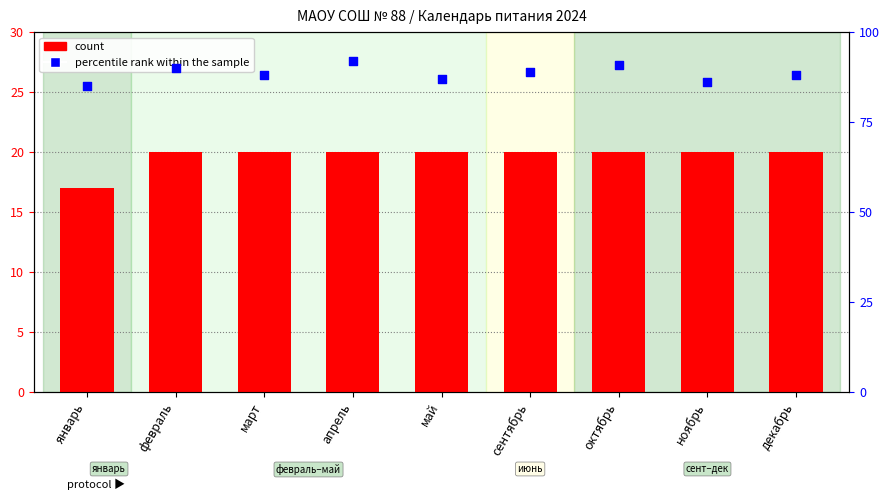

What is the total value across all series at март?

108